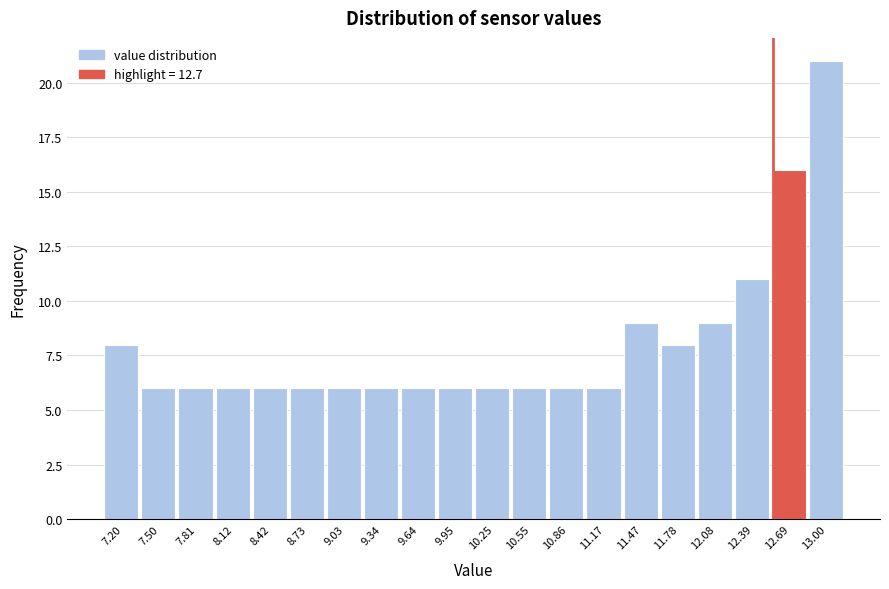

Reading left to right, extract all data points from this chart.

8	6	6	6	6	6	6	6	6	6	6	6	6	6	9	8	9	11	16	21